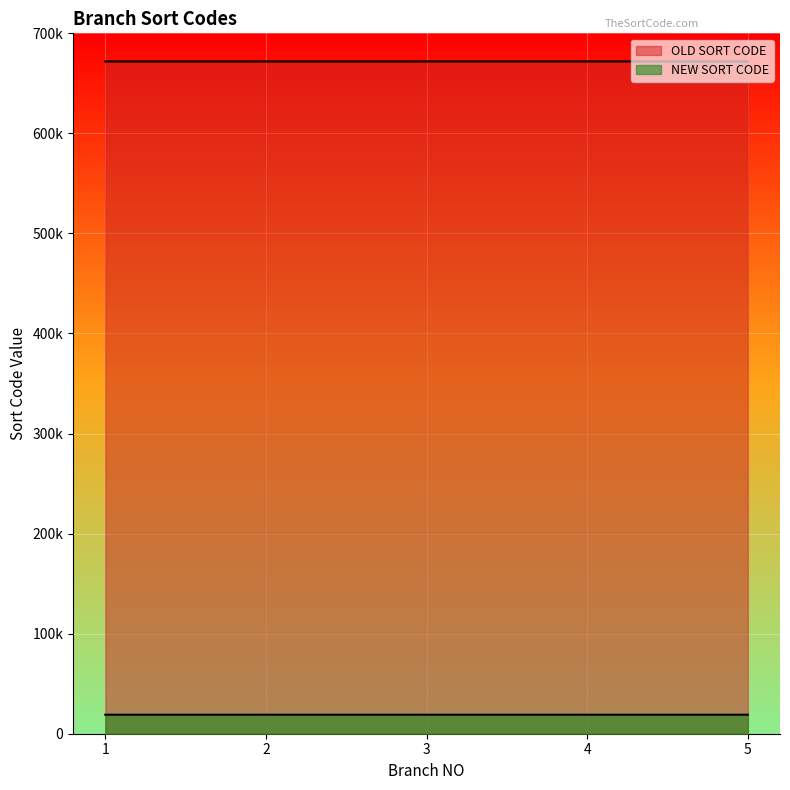

Where is OLD SORT CODE nearest to the value 671903?

3